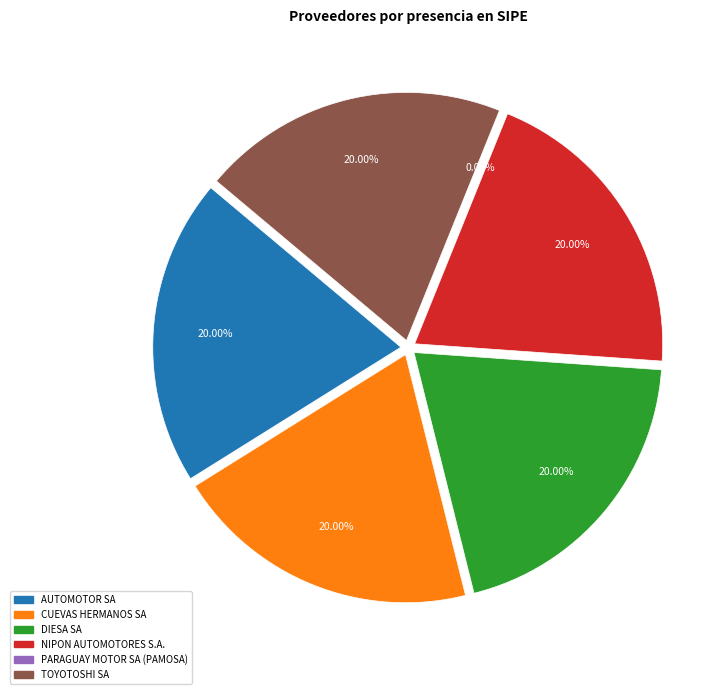

To the nearest percent, what is the difference between the largest and smallest slice percentages?

20%